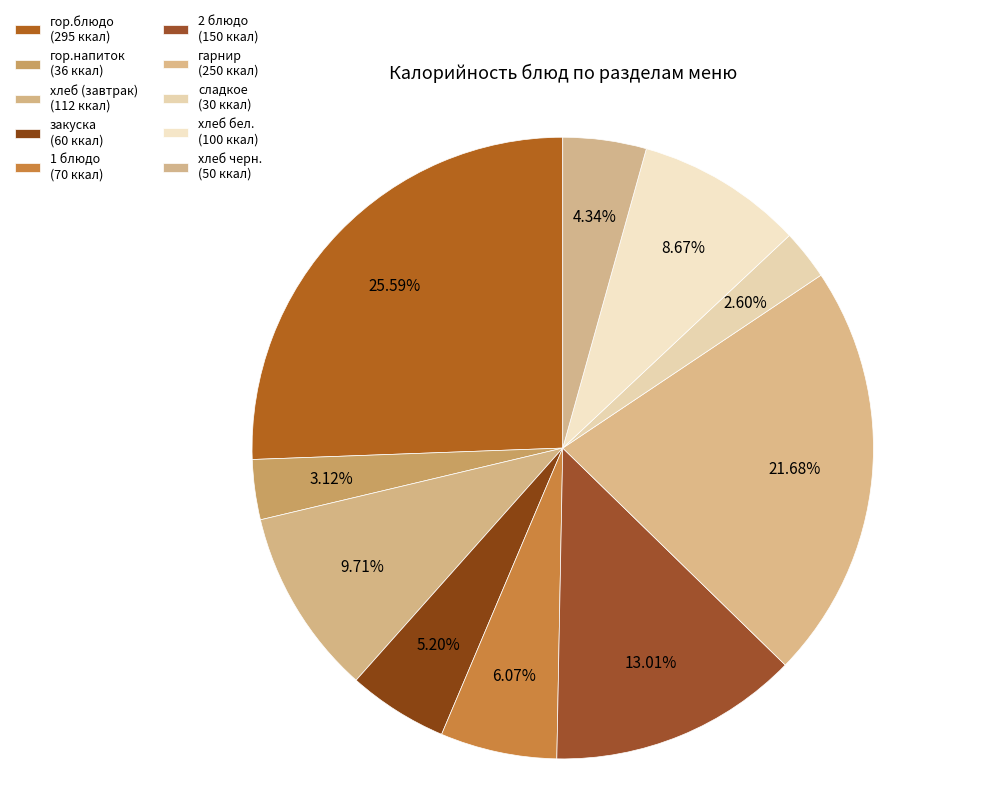

How many slices are in this pie chart?

10